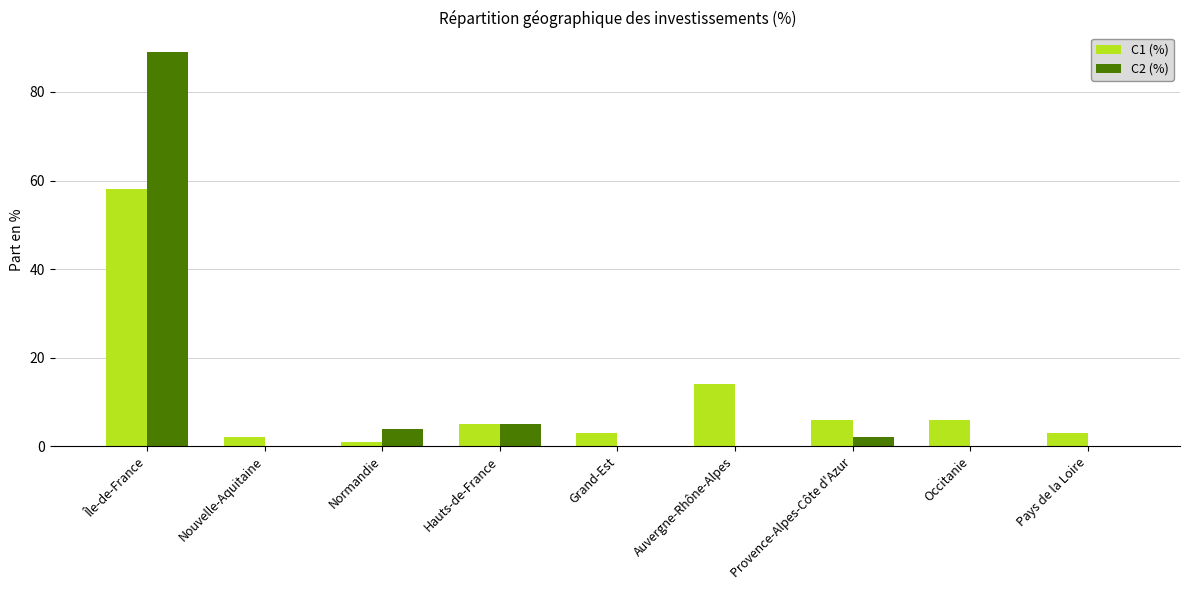

What is the total value across all series at Pays de la Loire?

3